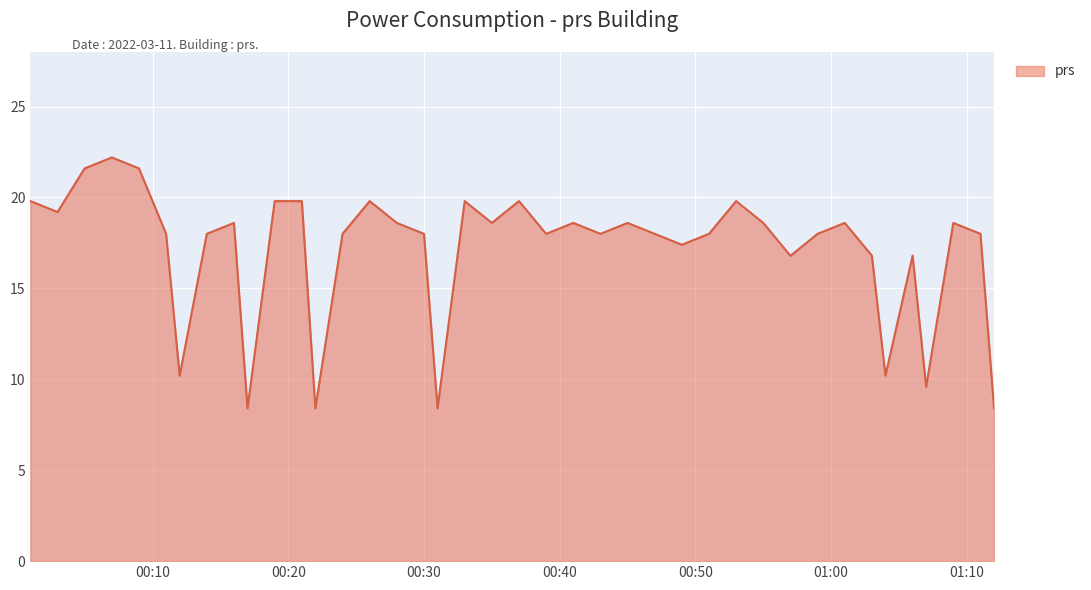

Reading left to right, what are all the values shown in this chart?

19.8	19.2	21.6	22.2	21.6	18.0	10.2	18.0	18.6	8.4	19.8	19.8	8.4	18.0	19.8	18.6	18.0	8.4	19.8	18.6	19.8	18.0	18.6	18.0	18.6	18.0	17.4	18.0	19.8	18.6	16.8	18.0	18.6	16.8	10.2	16.8	9.6	18.6	18.0	8.4